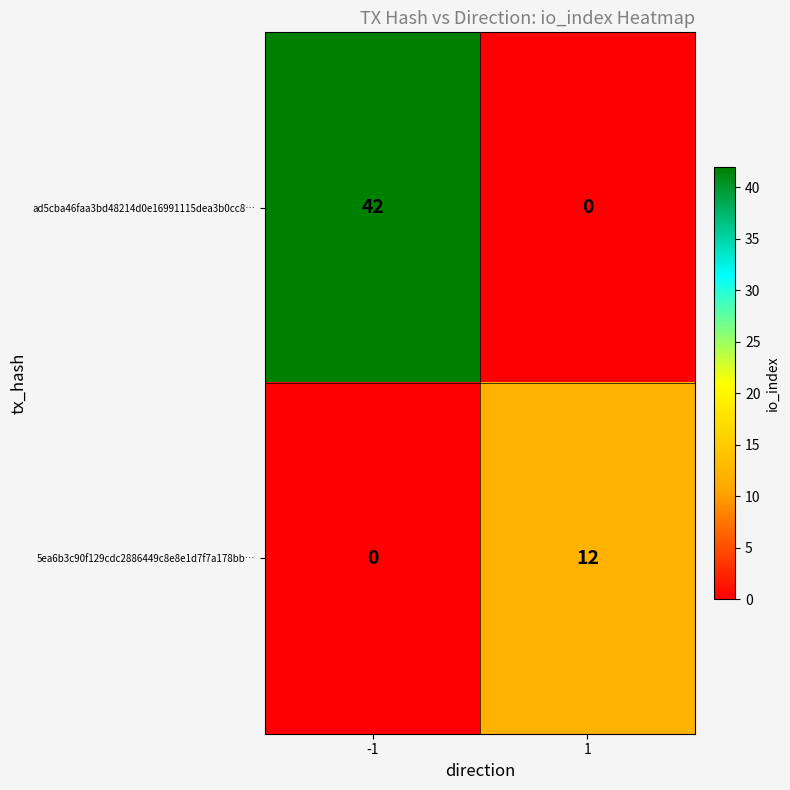

What is the average value of the 5ea6b3c90f129cdc2886449c8e8e1d7f7a178bb… series?

6